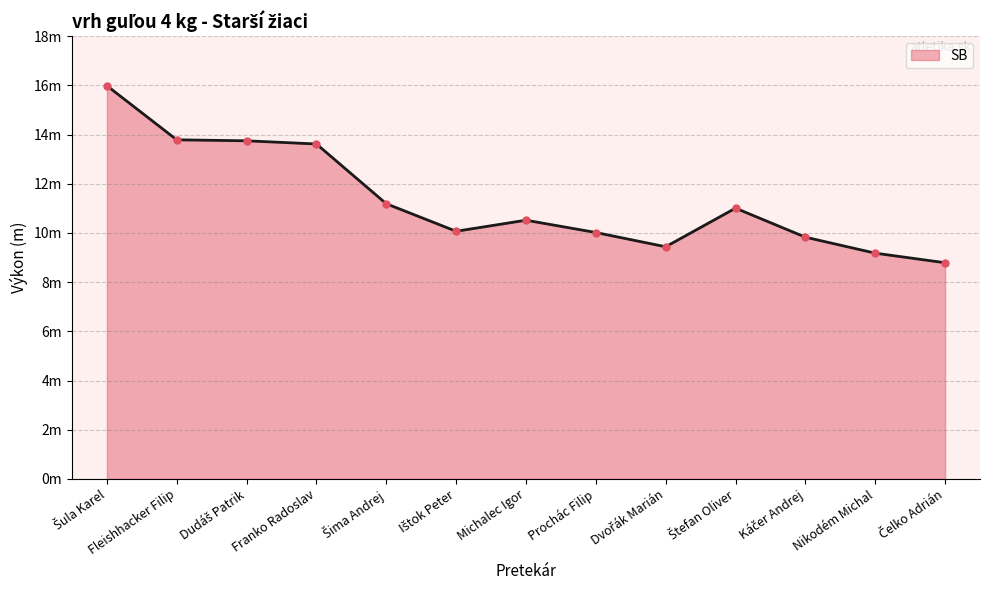

What is the smallest value displayed?

8.8